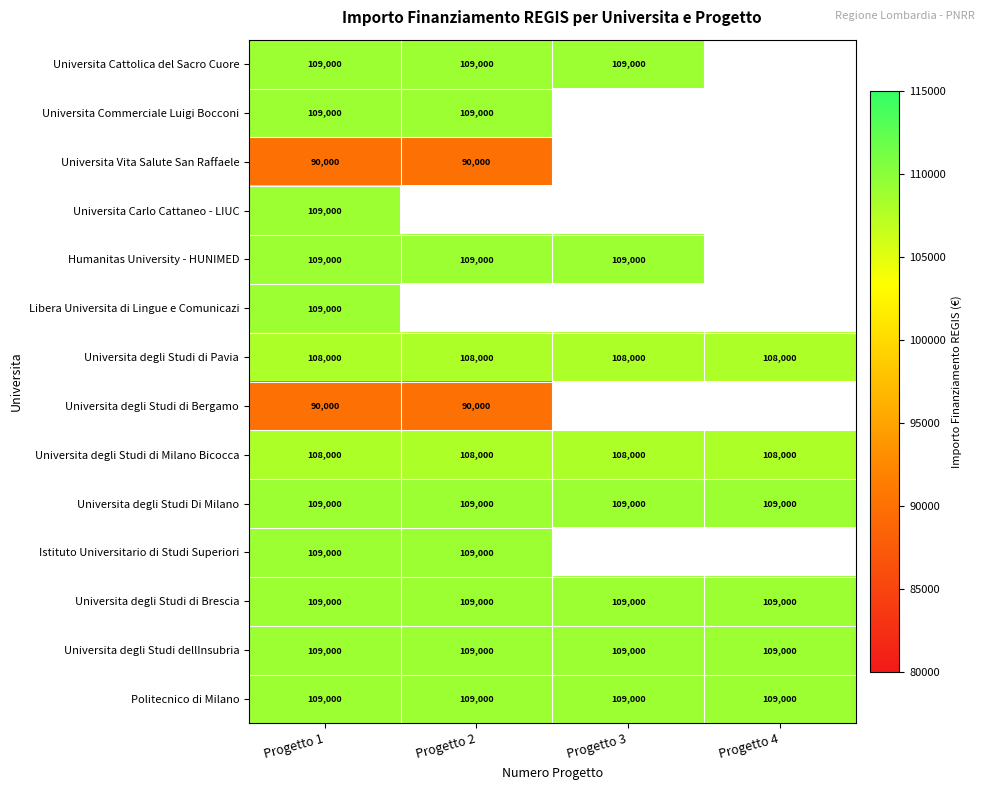

At how many categories does at least one series exceed 98788?

4